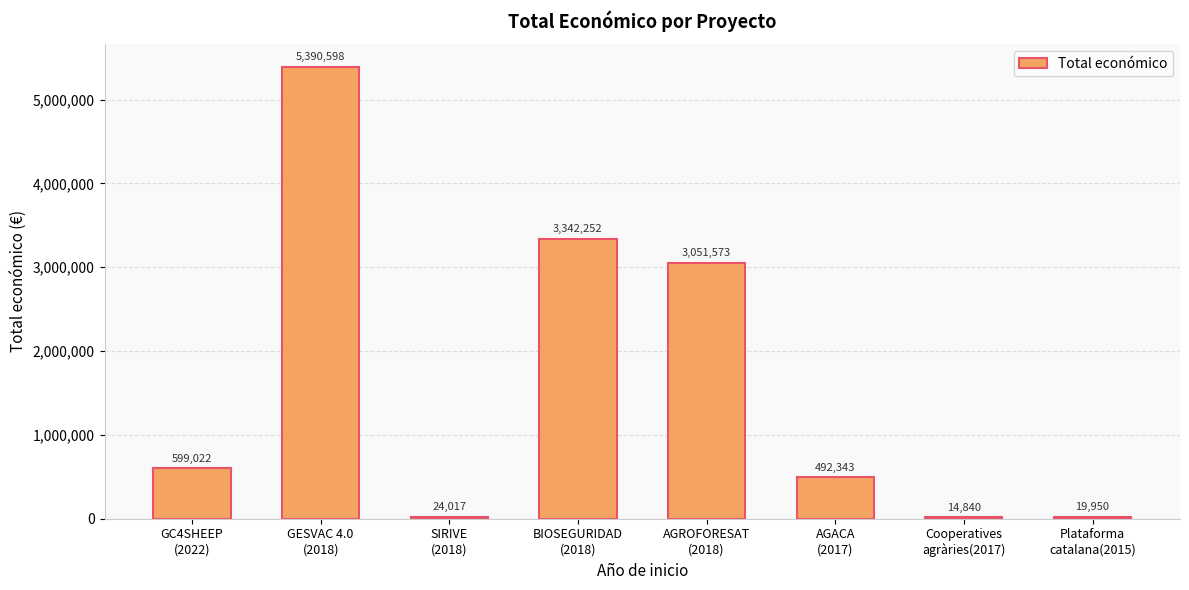

Which has a higher value, SIRIVE
(2018) or AGACA
(2017)?

AGACA
(2017)